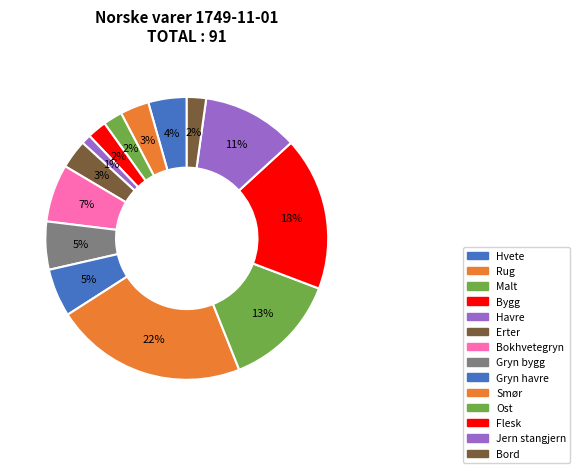

Rank the categories by value from lowest to highest.

Havre, Malt, Bygg, Bord, Rug, Erter, Hvete, Gryn bygg, Gryn havre, Bokhvetegryn, Jern stangjern, Ost, Flesk, Smør